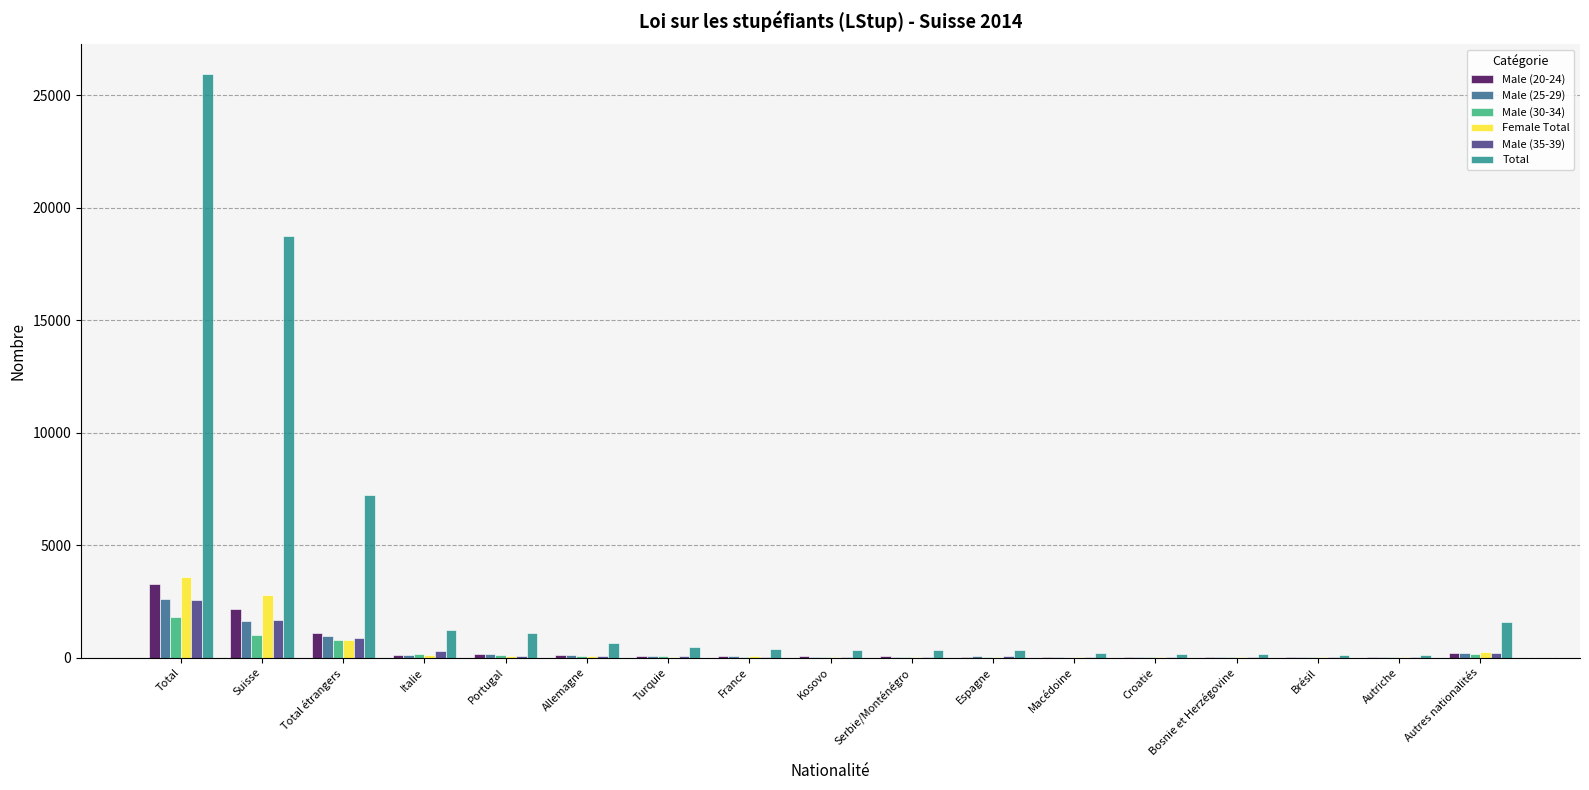

How many series are shown in this chart?

6